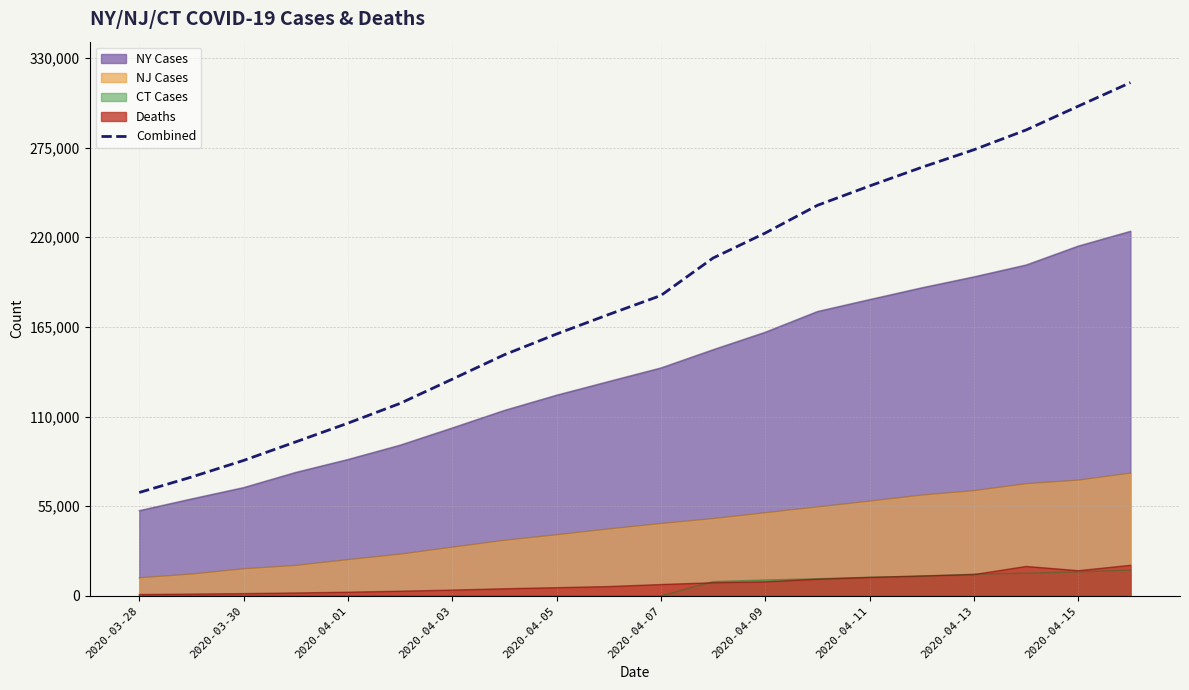

True or false: there are more than 2 points higher than both neighbors.

False